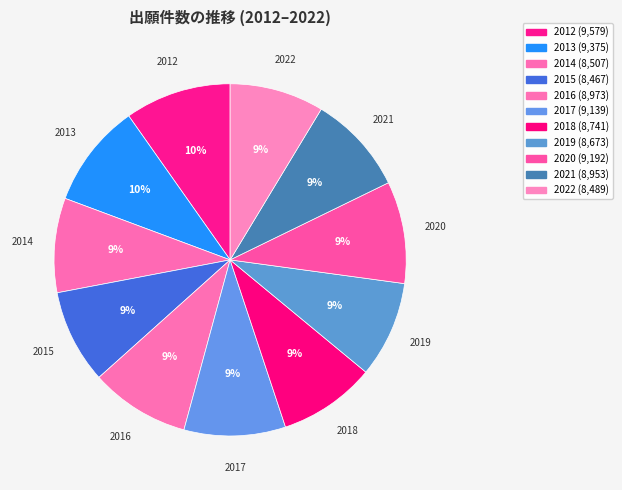

How much of the chart is everything except 2019?

91.2%